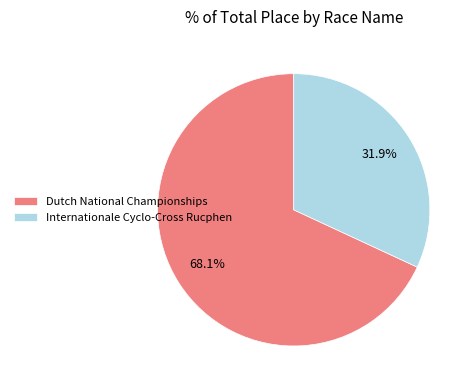

Is there a majority slice in this chart?

Yes